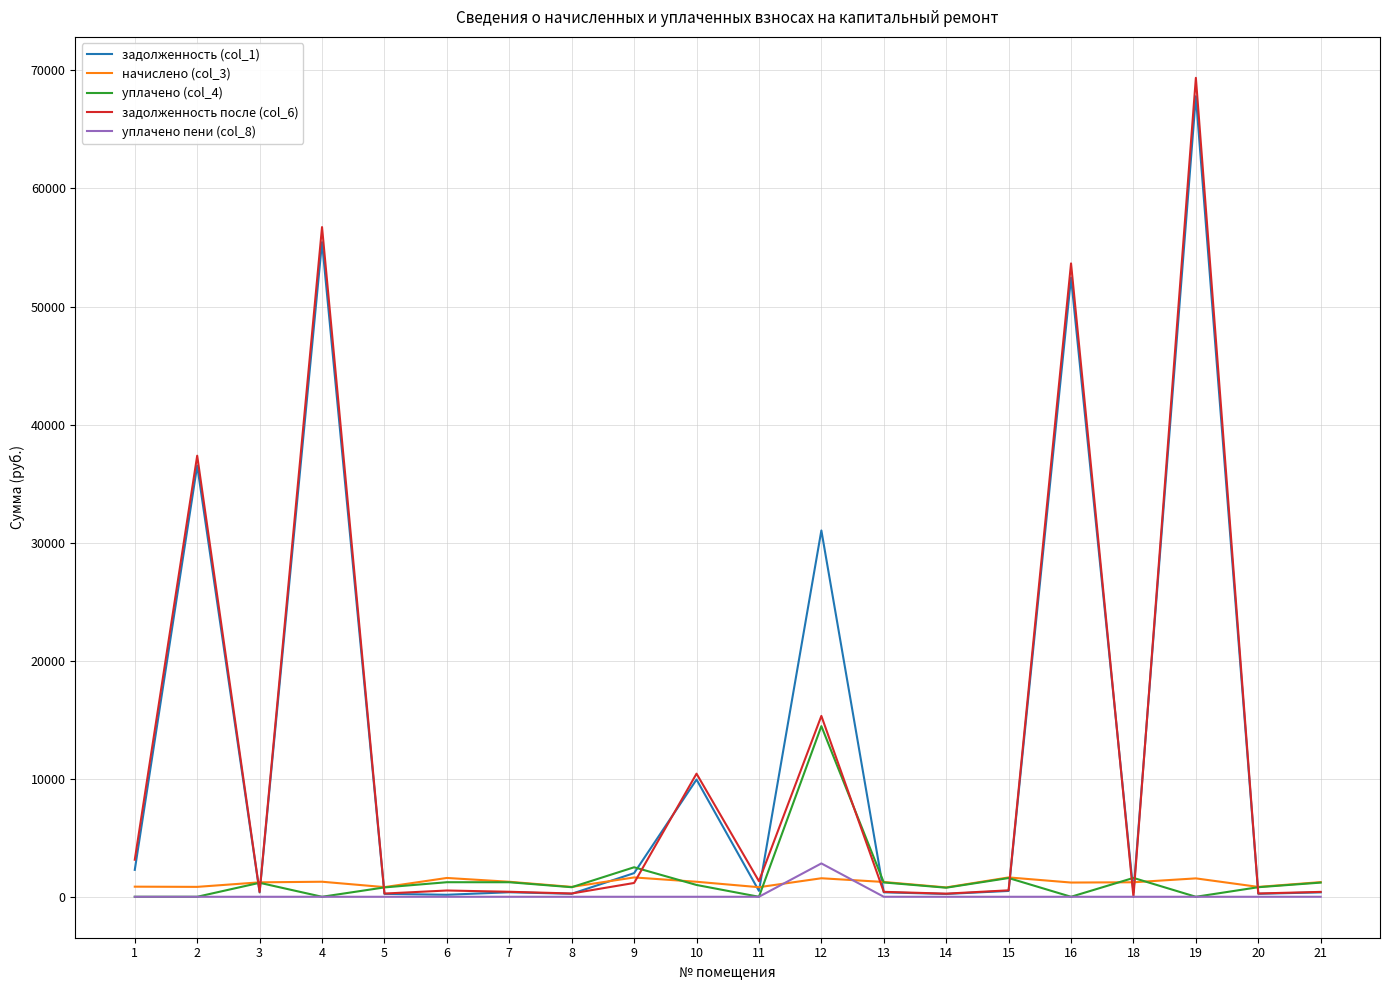

Is the value of задолженность (col_1) at 10 greater than the value of уплачено пени (col_8) at 11?

Yes